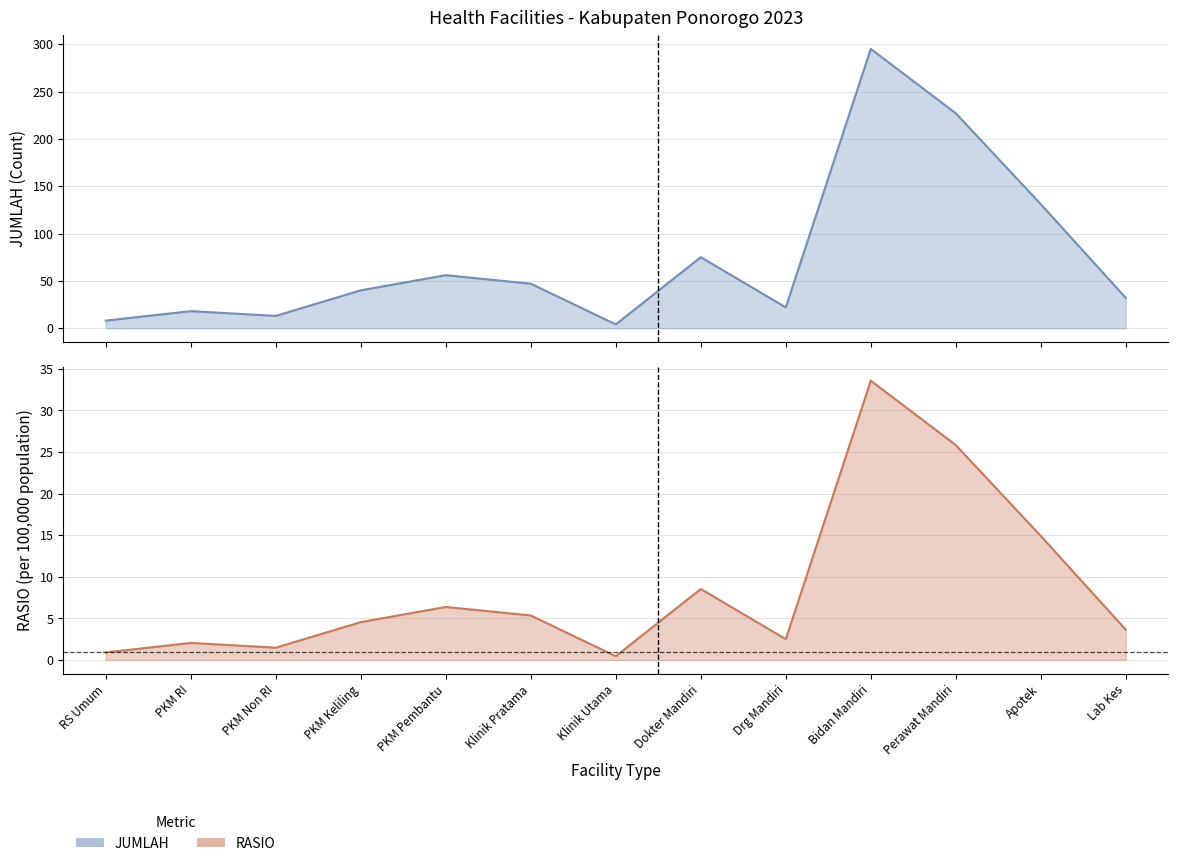

Is the value of RASIO at RS Umum greater than the value of JUMLAH at PKM RI?

No